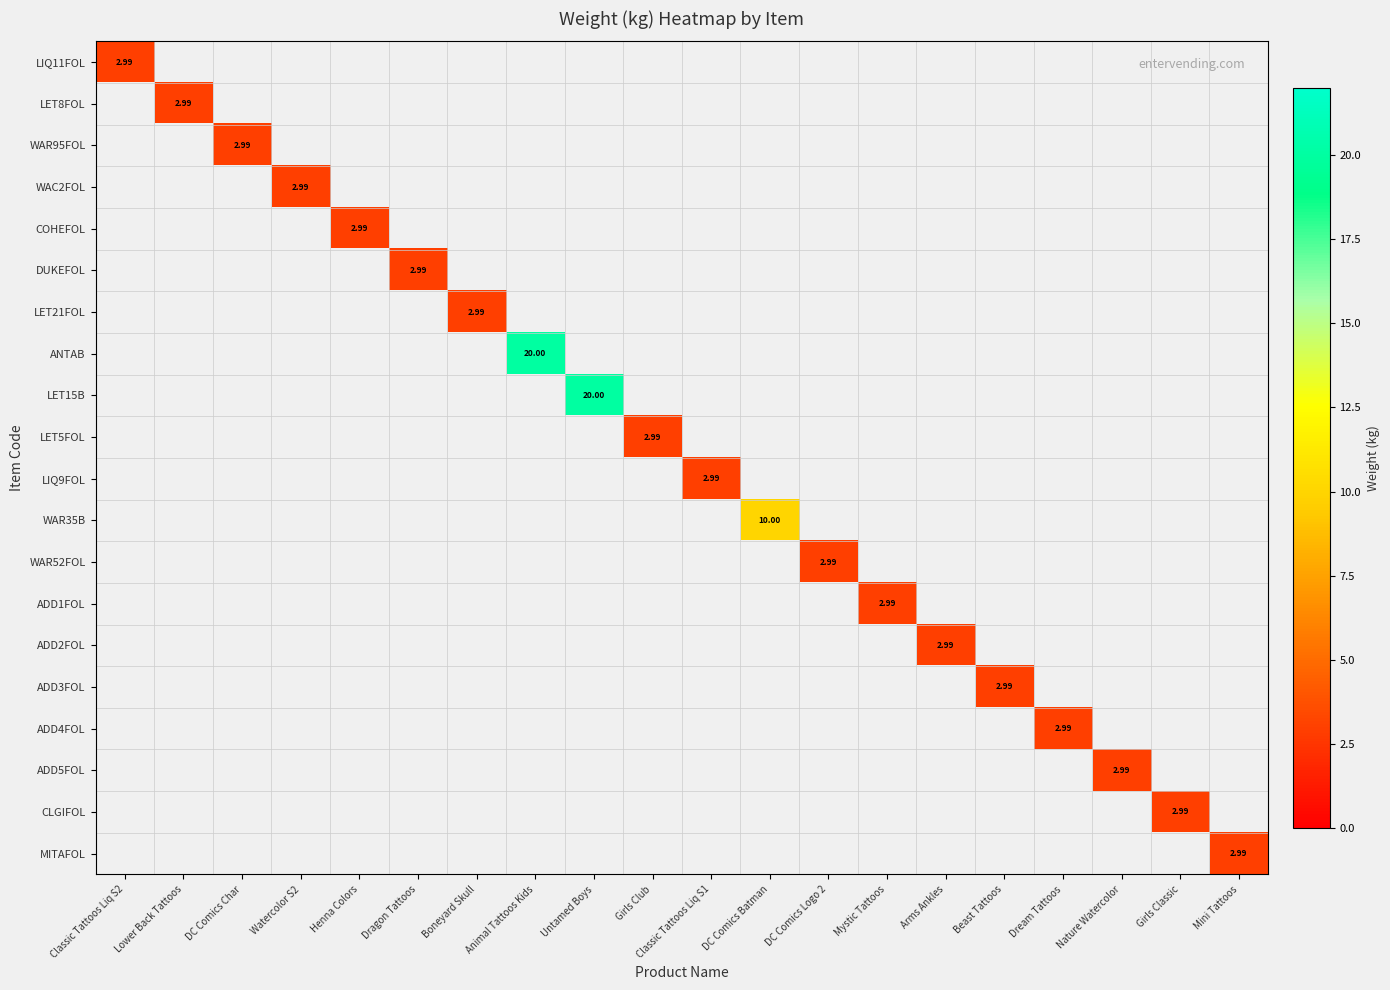

Which series has the largest range (max minus min)?

ANTAB